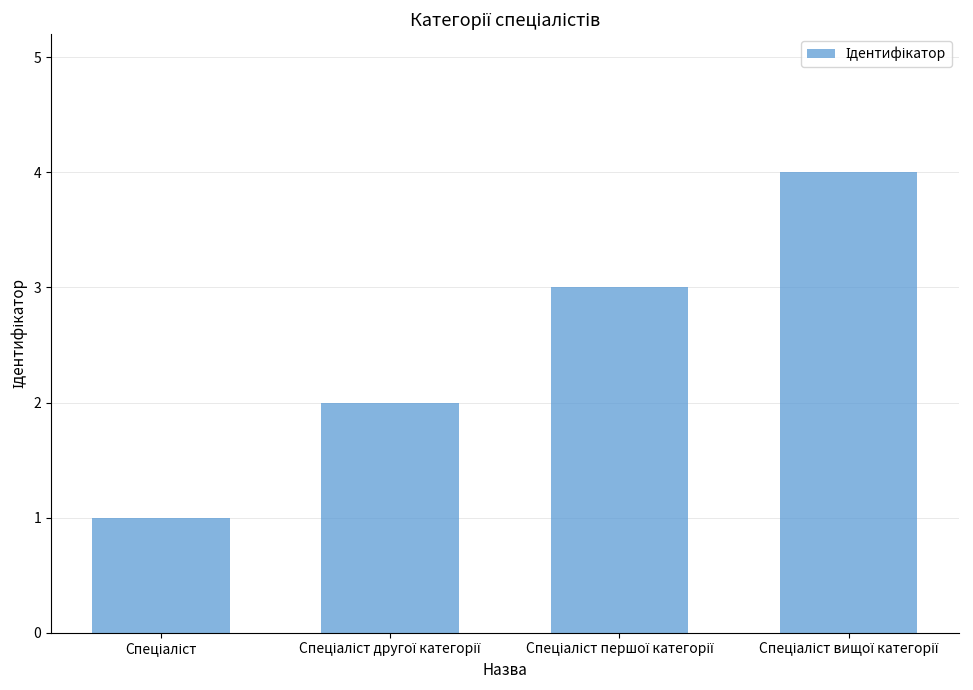

What is the sum of all values?

10